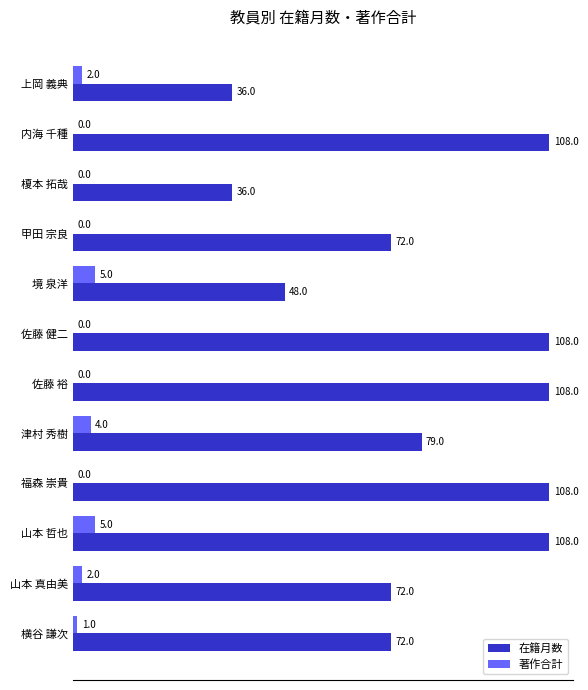

How many data points does each series have?

12